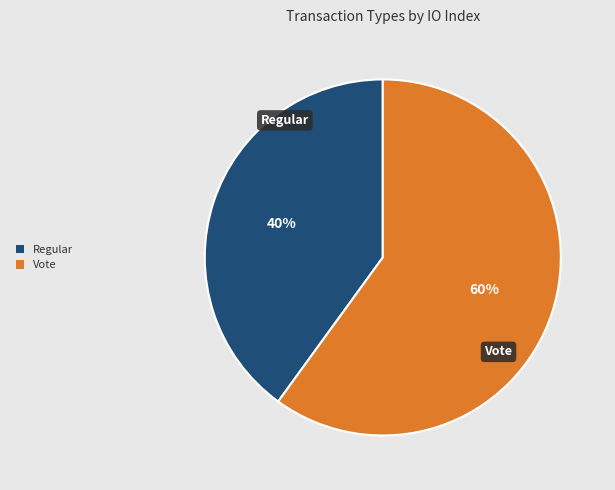

Which category has the biggest portion of the pie?

Vote